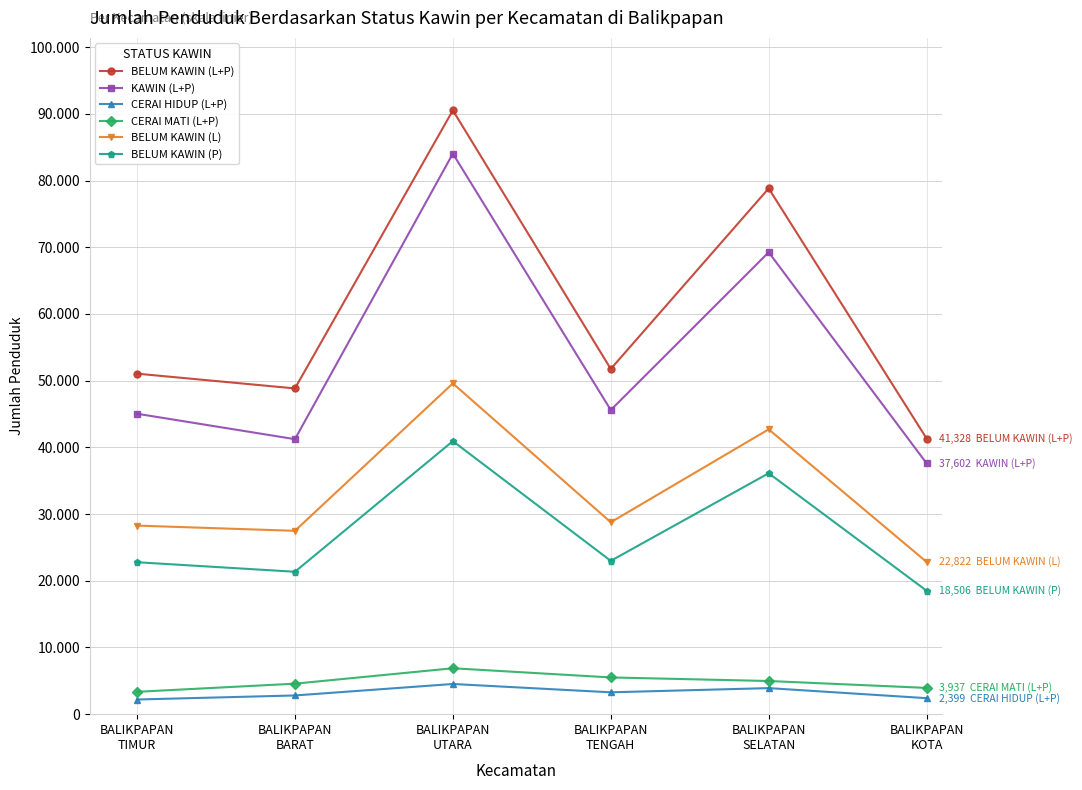

Which series has the widest spread of values?

BELUM KAWIN (L+P)